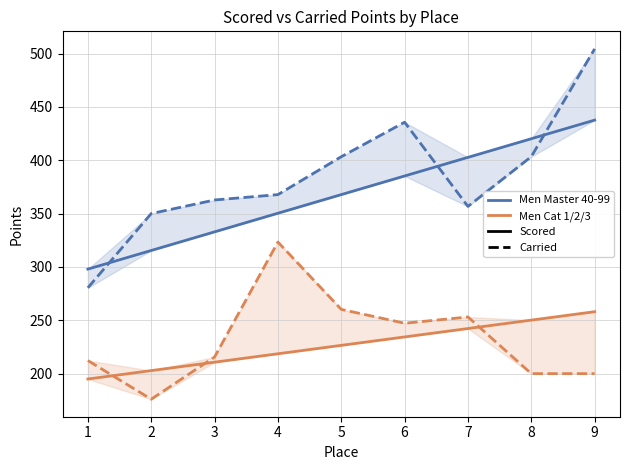

Rank the series at 8 from highest to lowest value.

Men Master 40-99 (Scored), Men Master 40-99 (Carried), Men Cat 1/2/3 (Scored), Men Cat 1/2/3 (Carried)